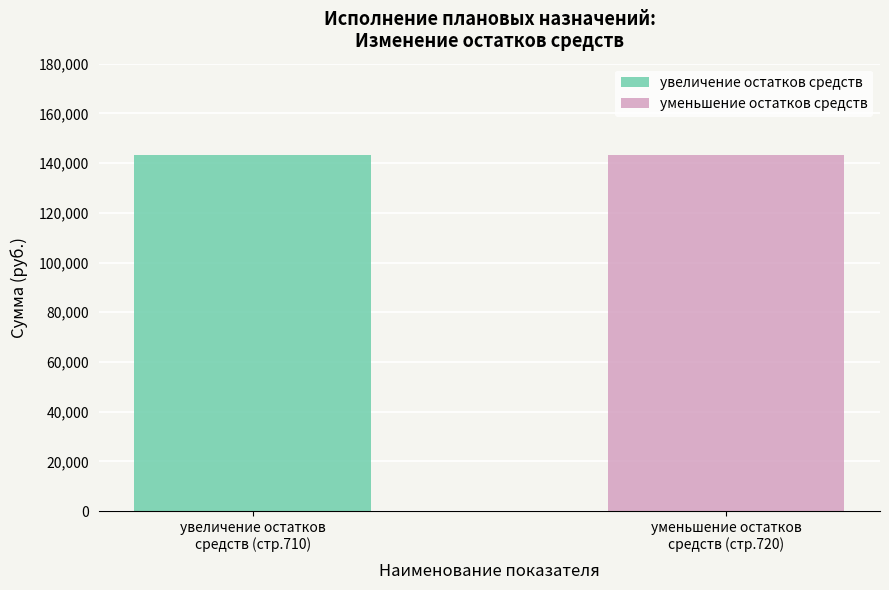

What is the sum of all увеличение остатков средств values?

143300